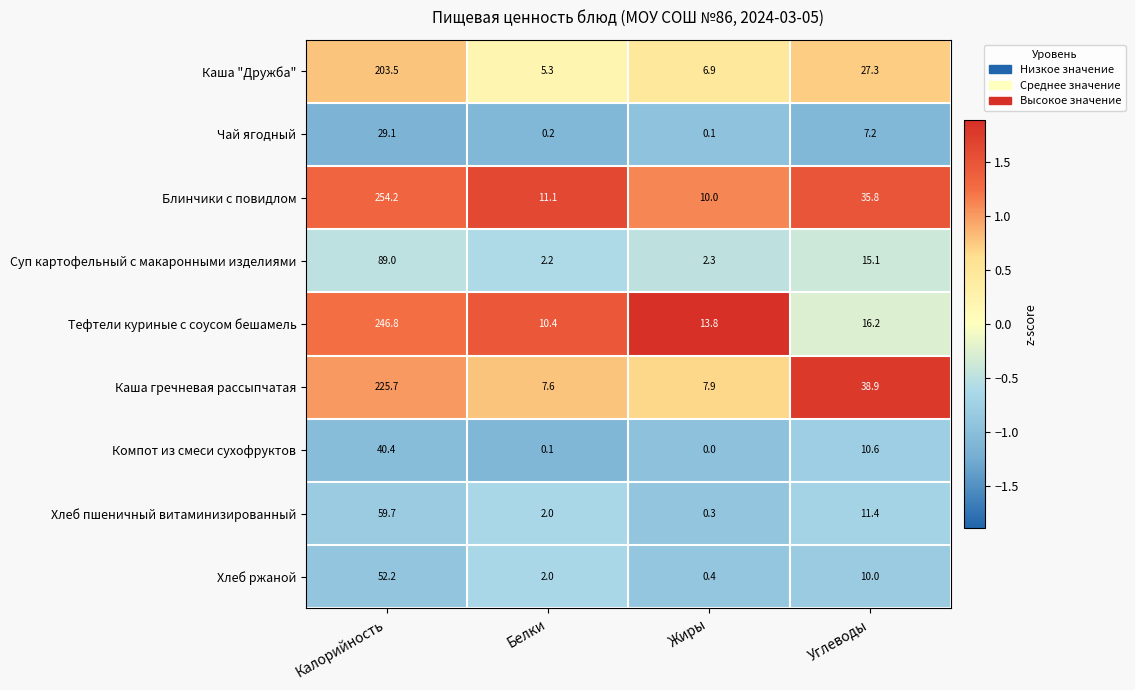

Which series has the largest range (max minus min)?

Блинчики с повидлом